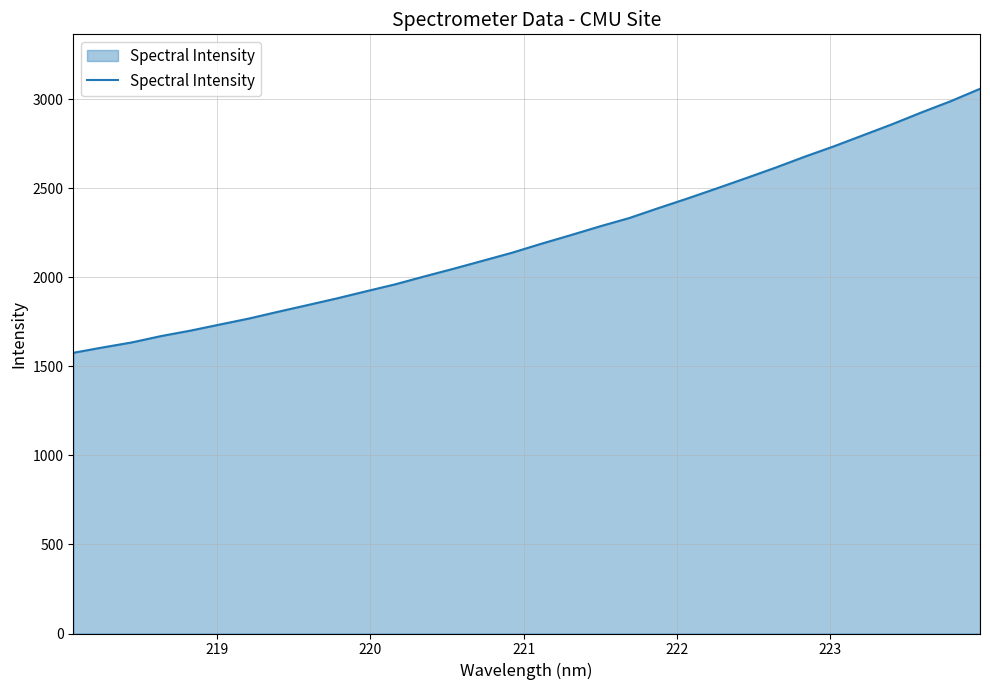

What is the maximum value shown in the chart?

3057.3